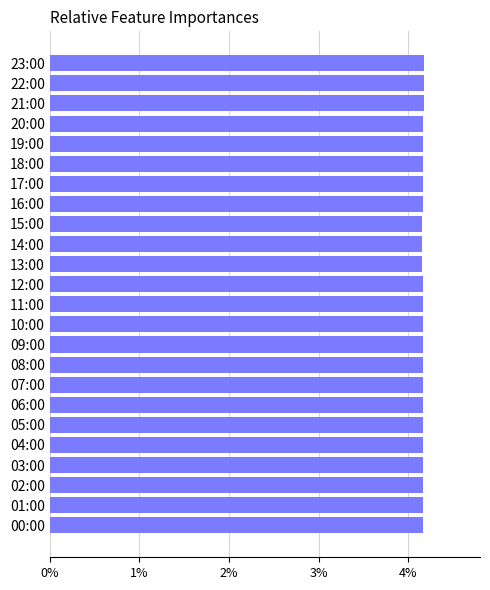

Approximately how many times larger is the value at 08:00 compared to 09:00?

1.0